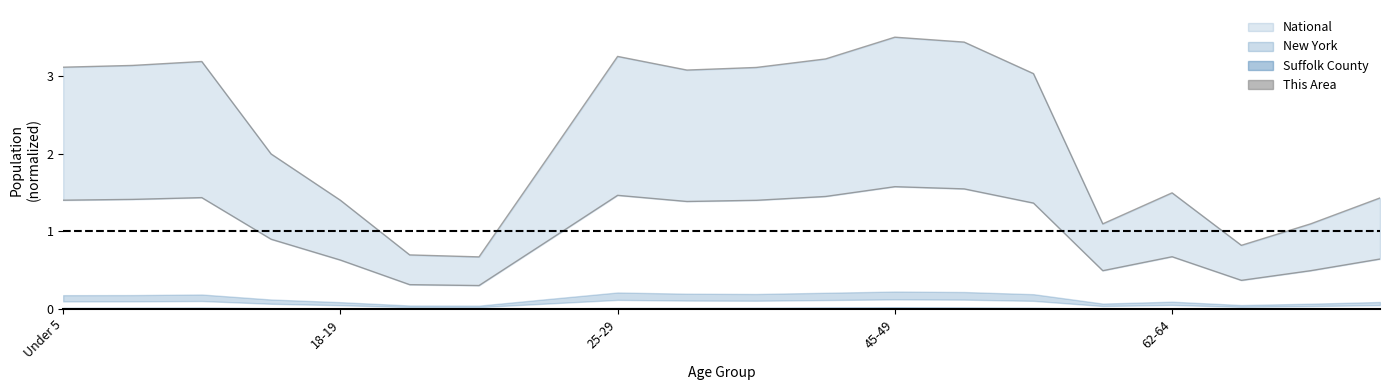

Does the chart have visible grid lines?

No